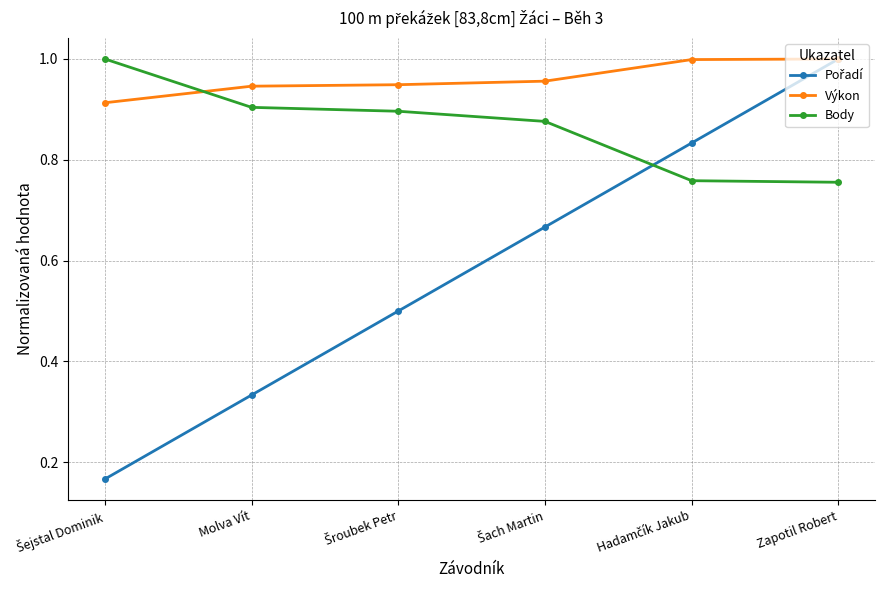

The Výkon series shows 0.9 at Molva Vít. True or false?

True